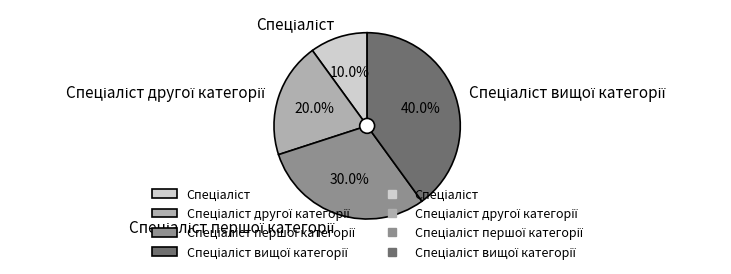

Does any single category account for the majority?

No